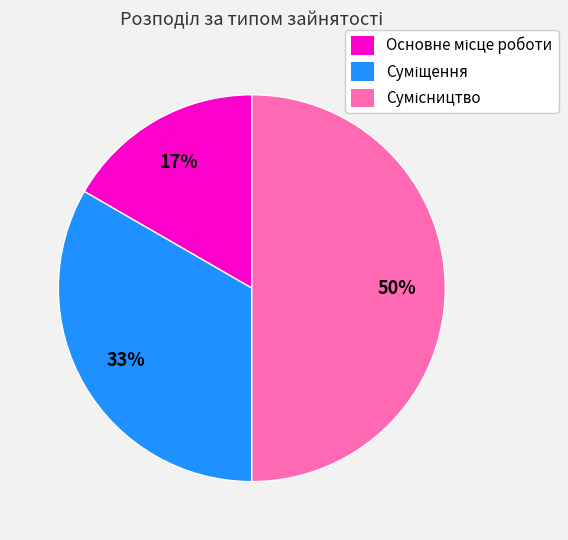

To the nearest percent, what is the difference between the largest and smallest slice percentages?

33%